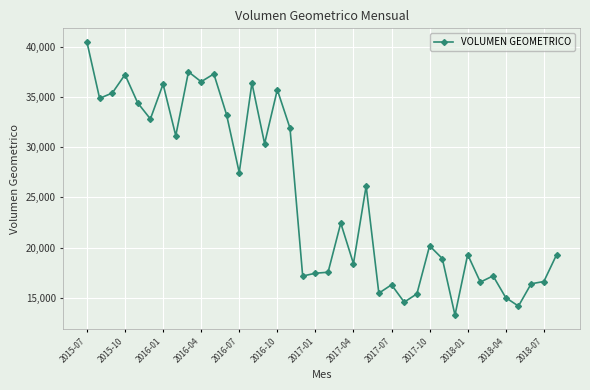

What is the sum of all values?

956984.8